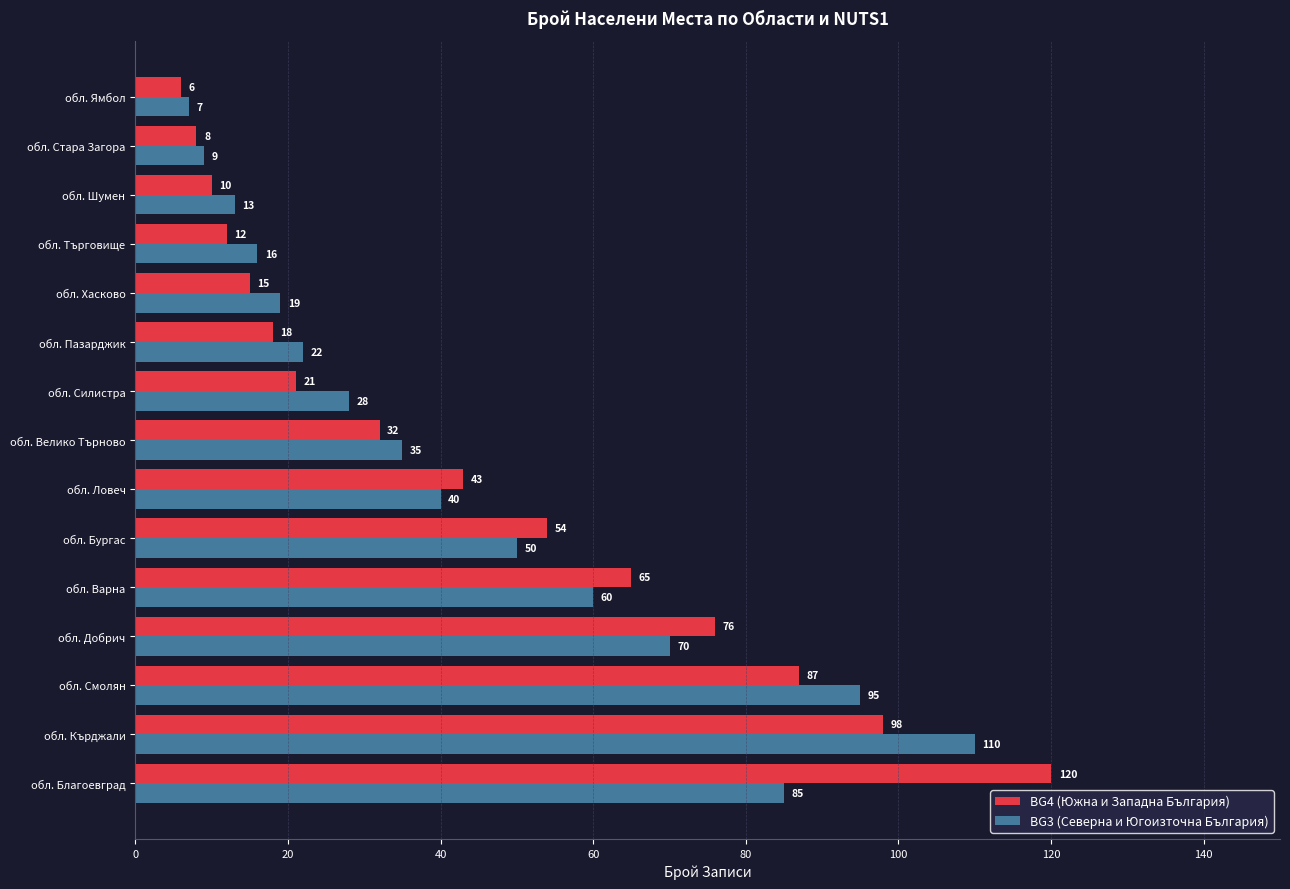

List the labels in order of BG4 (Южна и Западна България) value, largest first.

обл. Благоевград, обл. Кърджали, обл. Смолян, обл. Добрич, обл. Варна, обл. Бургас, обл. Ловеч, обл. Велико Търново, обл. Силистра, обл. Пазарджик, обл. Хасково, обл. Търговище, обл. Шумен, обл. Стара Загора, обл. Ямбол